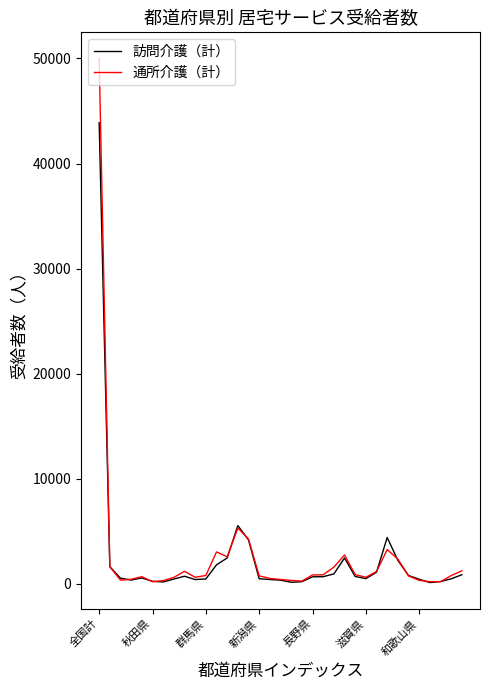

Which series has the widest spread of values?

通所介護（計）